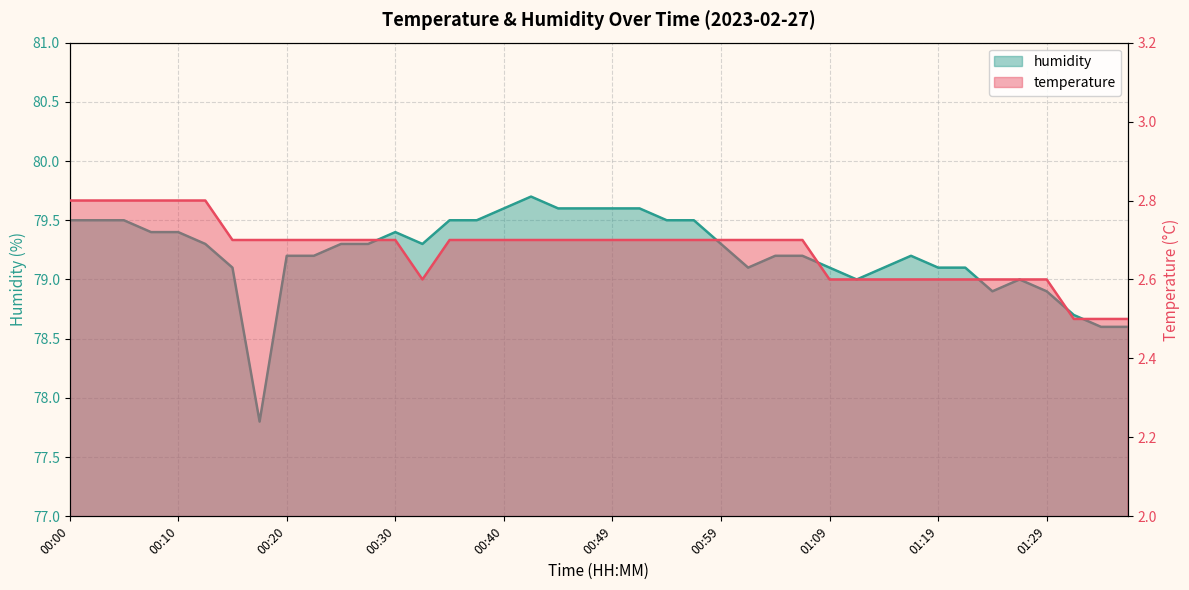

How many lines are shown in the chart?

2